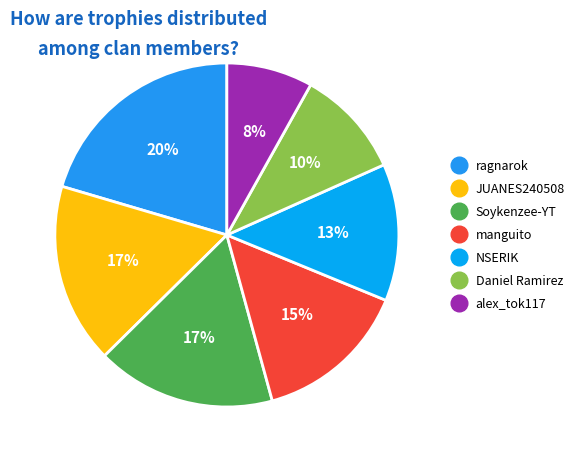

How many segments does this pie chart have?

7